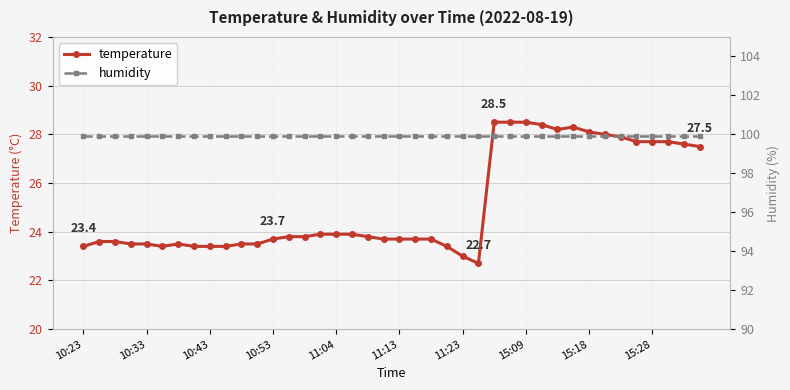

True or false: humidity and temperature cross at least once.

False